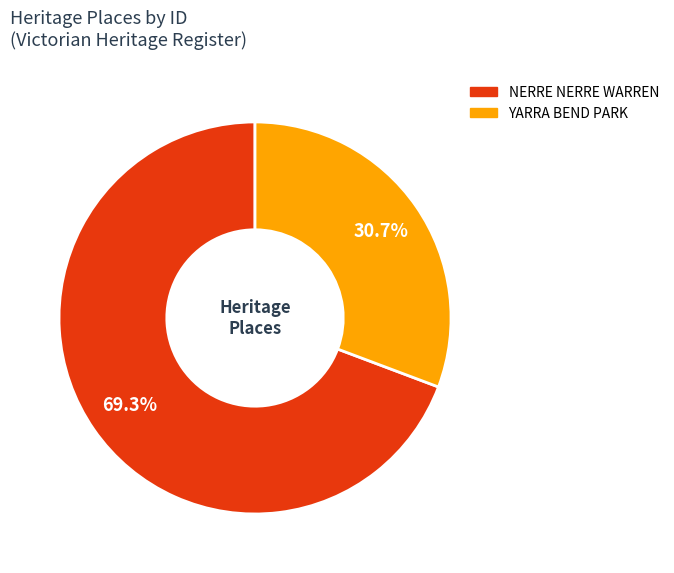

To the nearest percent, what percentage of the pie is YARRA BEND PARK?

31%